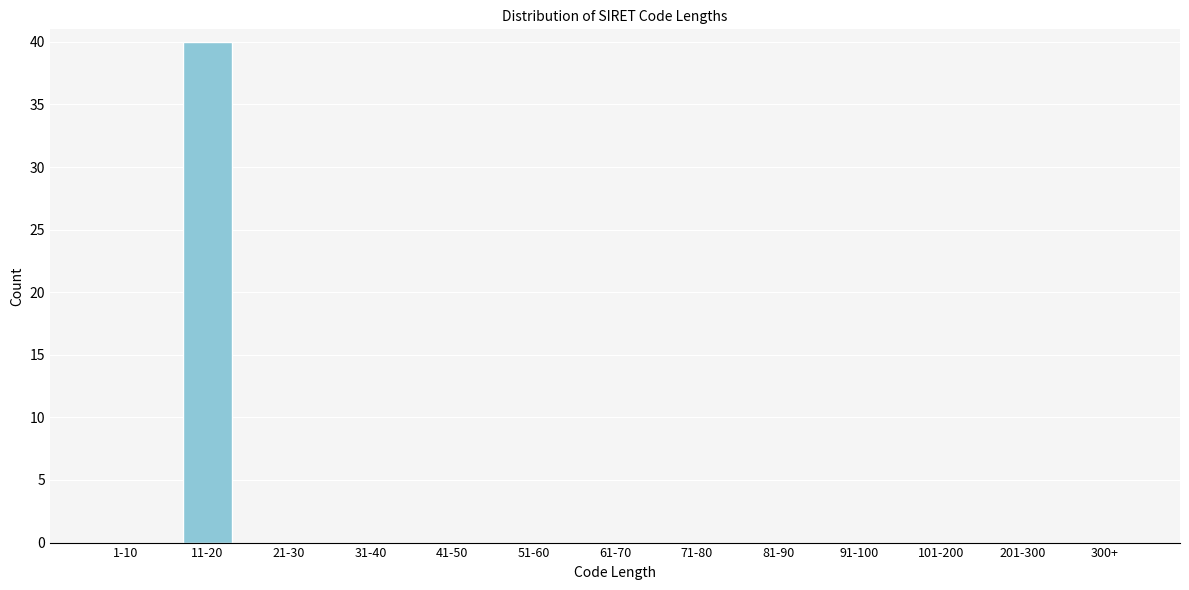

Reading right to left, what are all the values shown in this chart?

300+=0	201-300=0	101-200=0	91-100=0	81-90=0	71-80=0	61-70=0	51-60=0	41-50=0	31-40=0	21-30=0	11-20=40	1-10=0